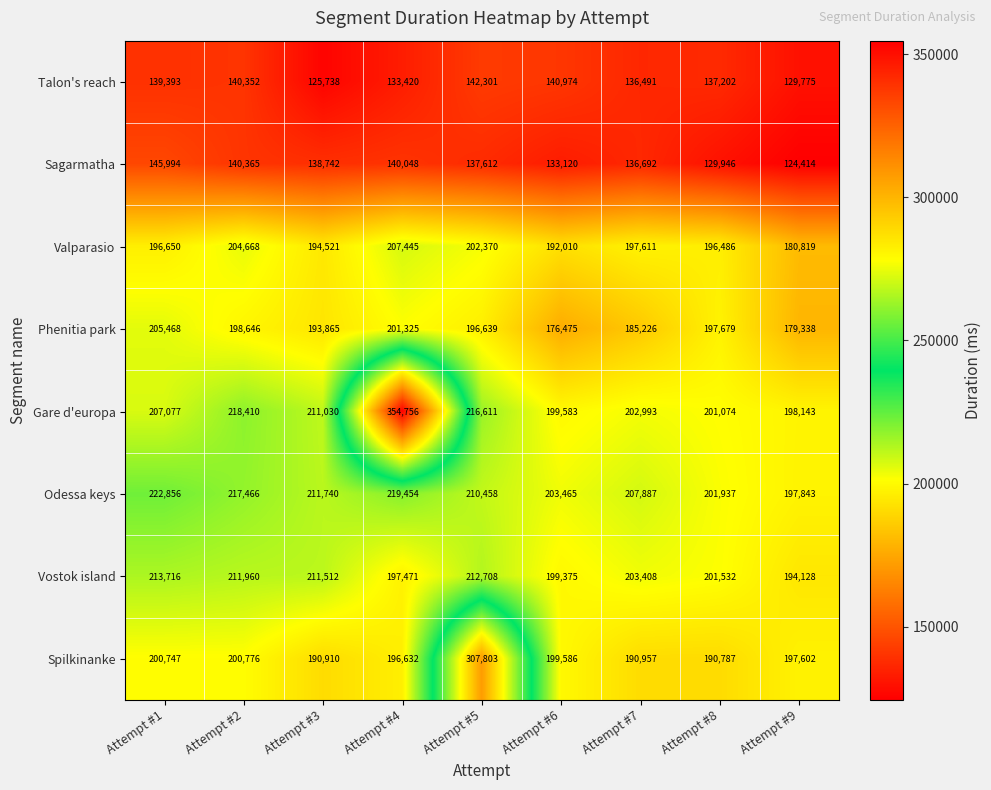

How many data points does each series have?

9